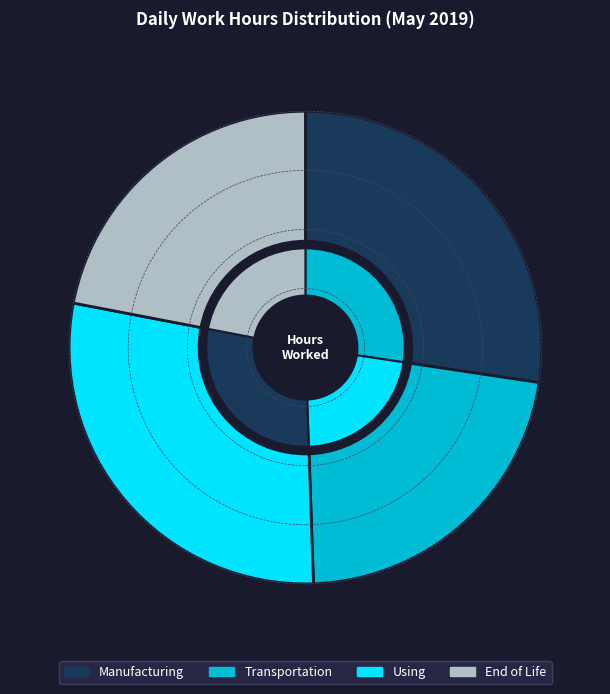

Does any single category account for the majority?

No